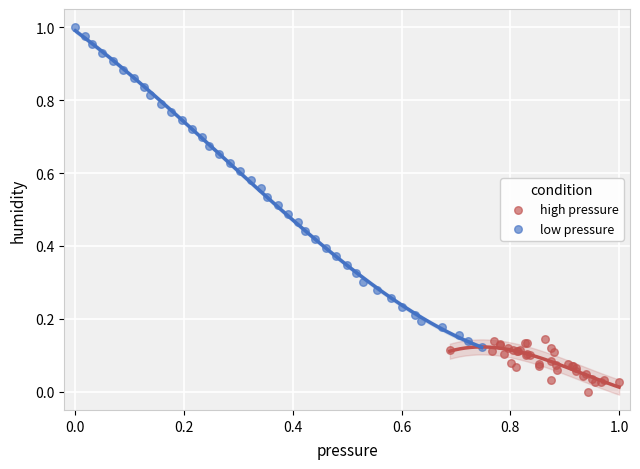

What are all the series names shown in the legend?

high pressure, low pressure